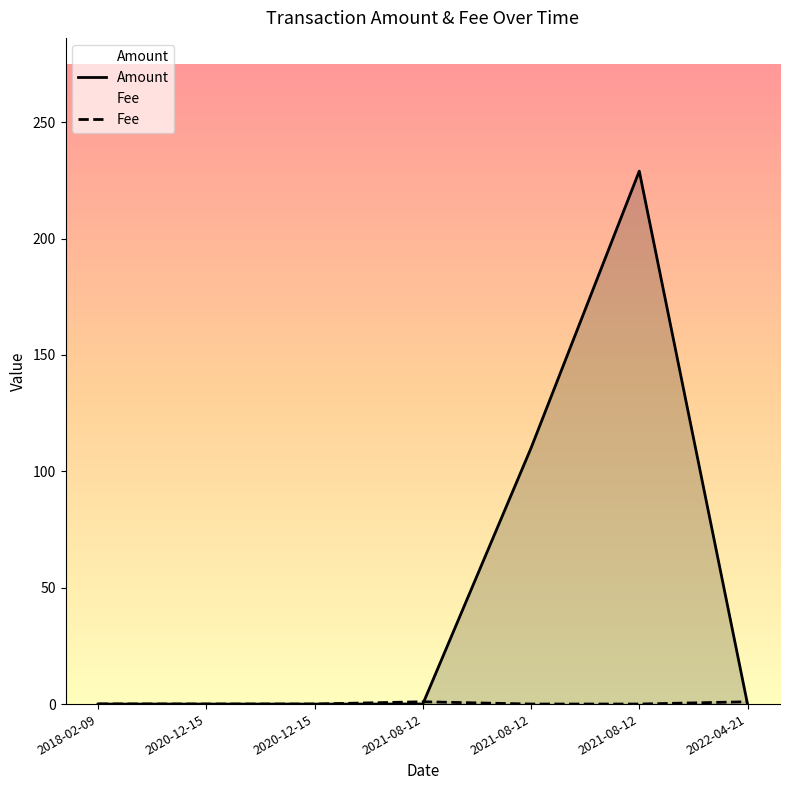

Is the value of Amount at 2021-08-12 greater than the value of Fee at 2021-08-12?

Yes